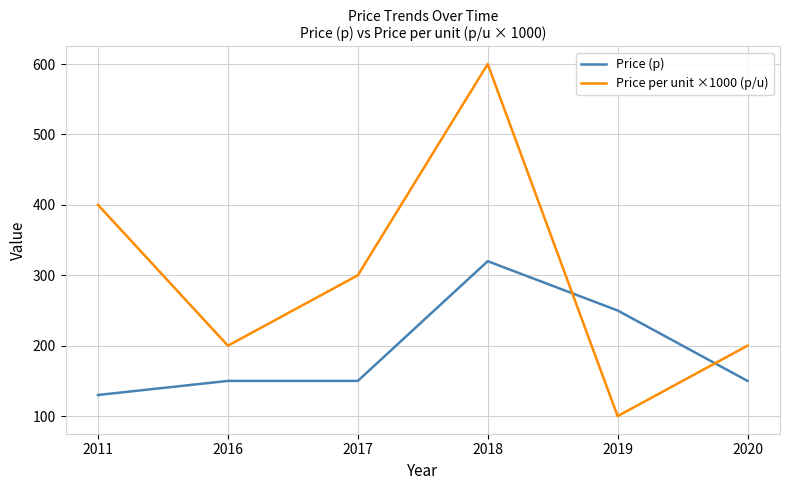

What is the smallest value displayed?

100